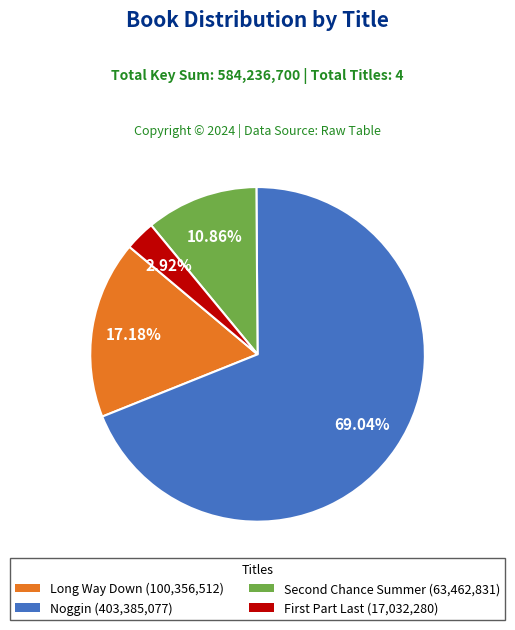

Count the number of slices in the pie.

4